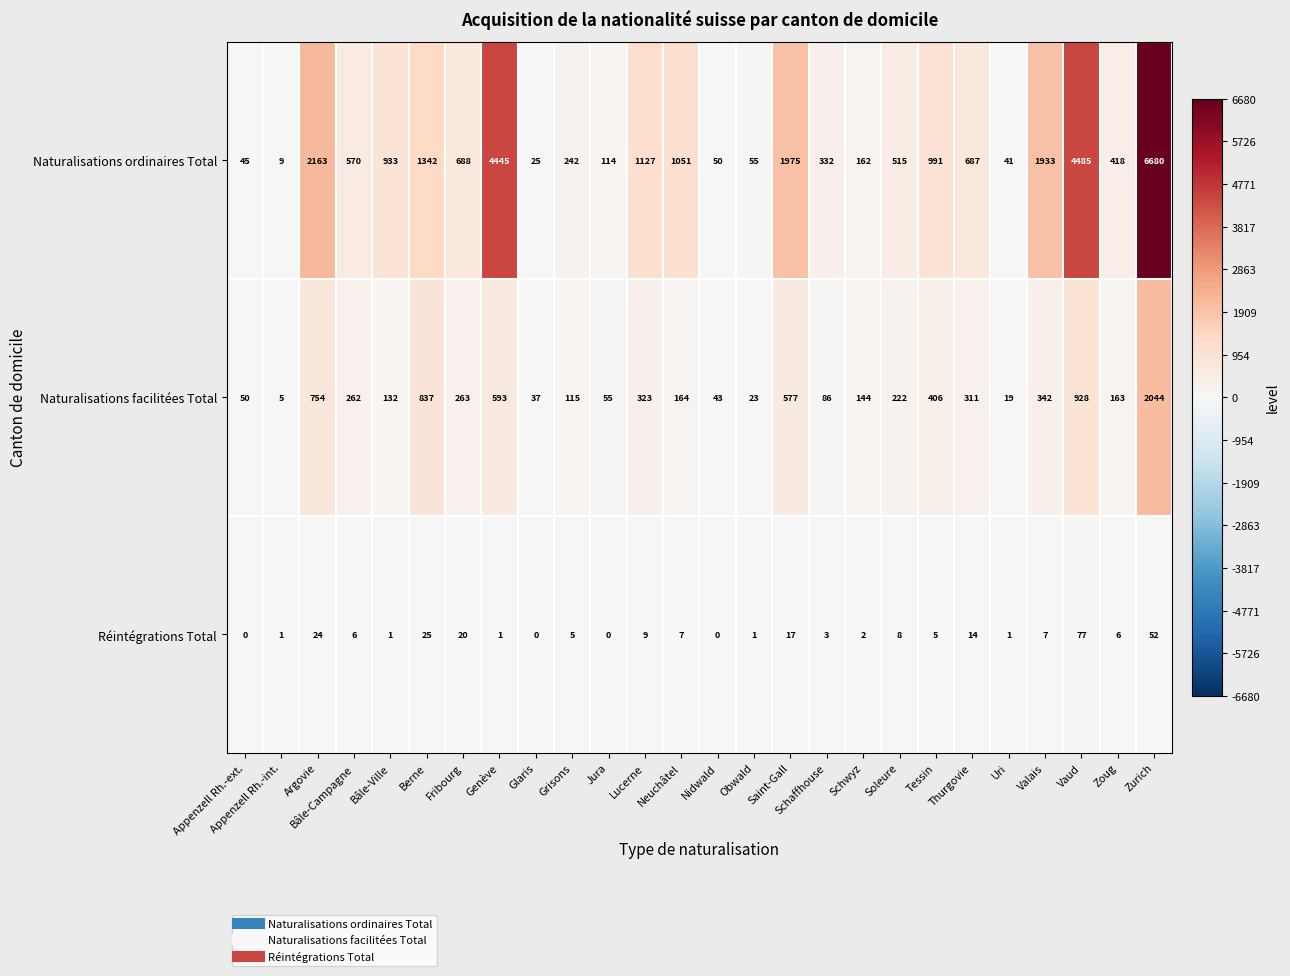

At which category is the sum across all series the highest?

Zurich